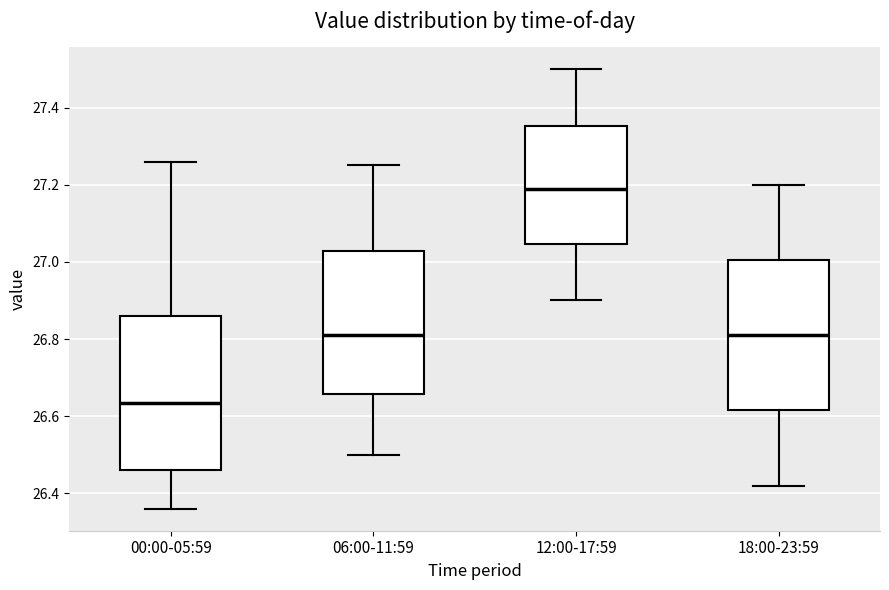

Where does the lower whisker of the box for 18:00-23:59 end on the y-axis? The values are not printed on the chart, so give them approximately, as read against the axis.

26.42